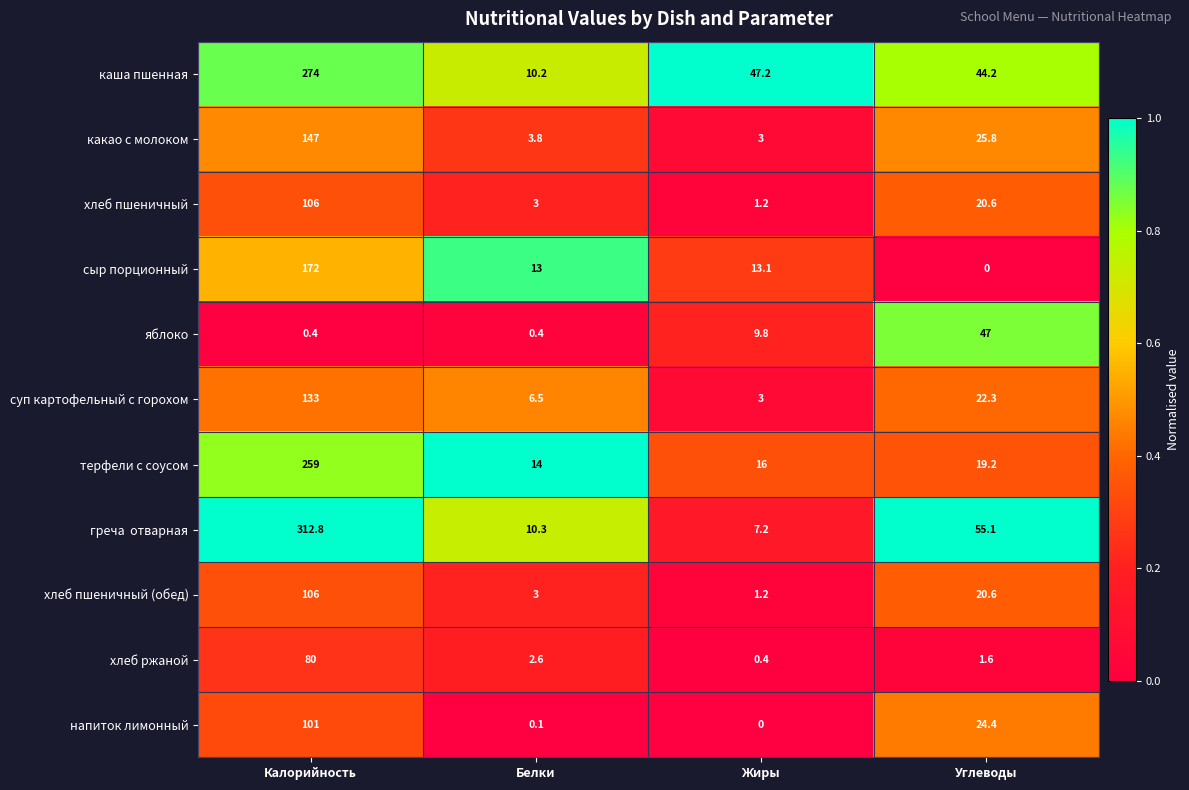

What is the difference between the highest and lowest values at Жиры?

47.2